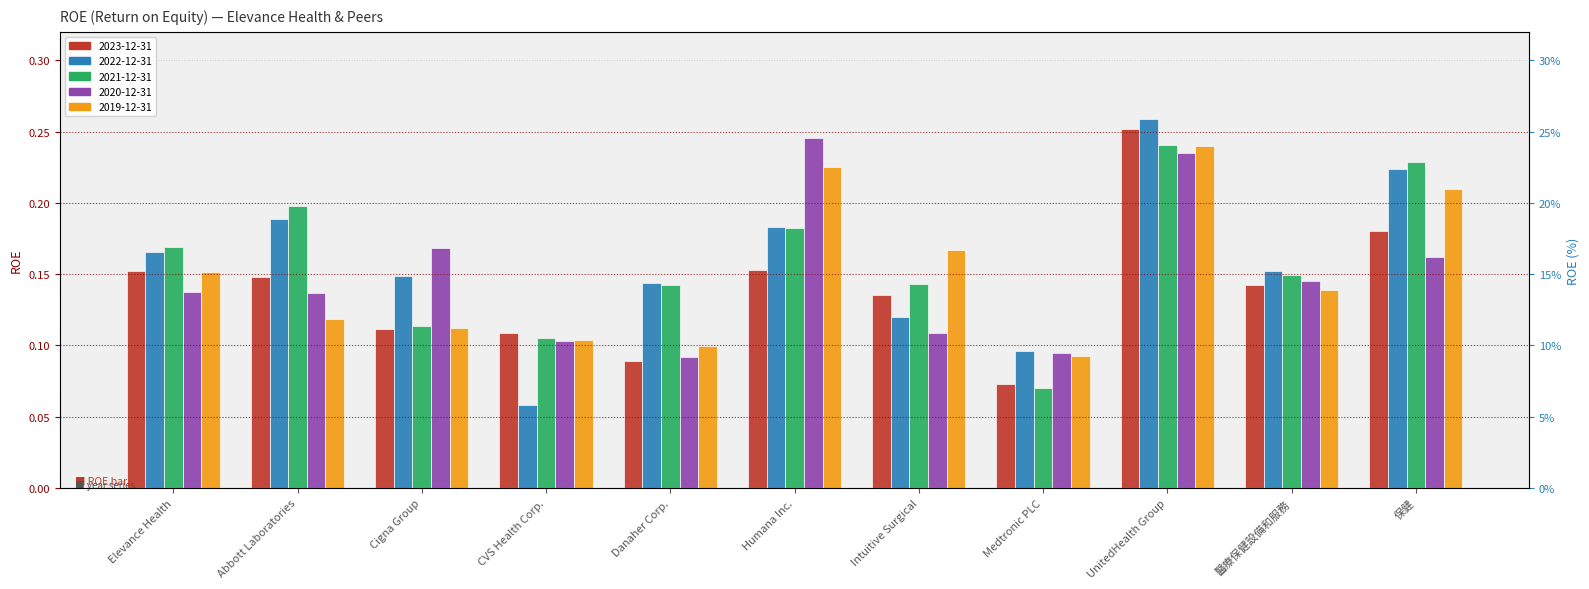

What are all the series names shown in the legend?

2023-12-31, 2022-12-31, 2021-12-31, 2020-12-31, 2019-12-31